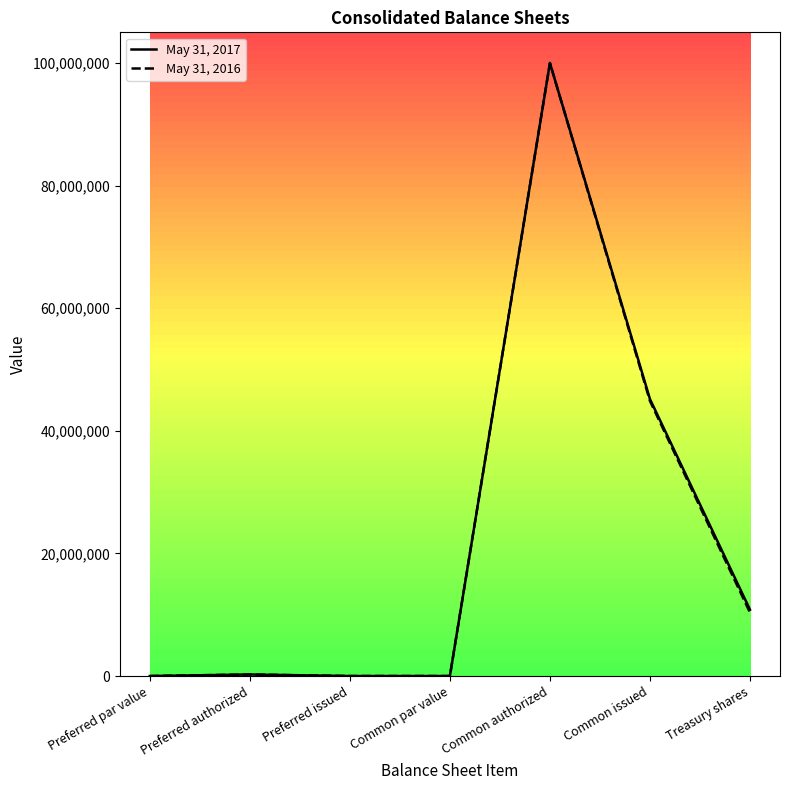

Is it true that May 31, 2016 equals 14653294 at Treasury shares?

False